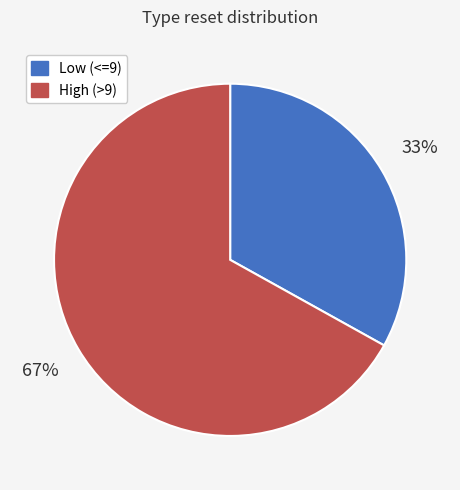

To the nearest percent, what is the difference between the largest and smallest slice percentages?

34%